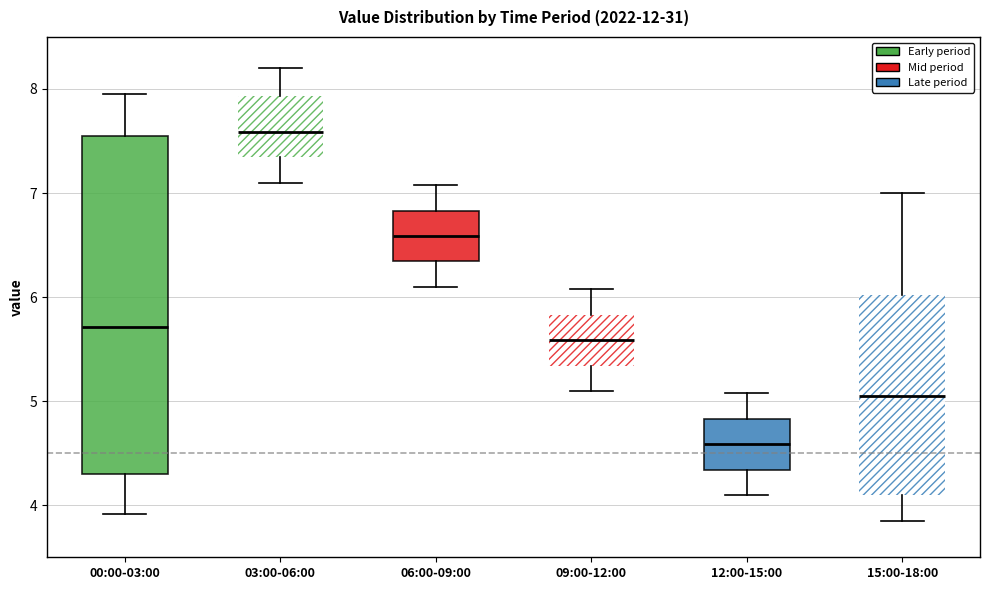

Comparing the boxes themselves (not the whiskers), which one is the tallest?

00:00-03:00